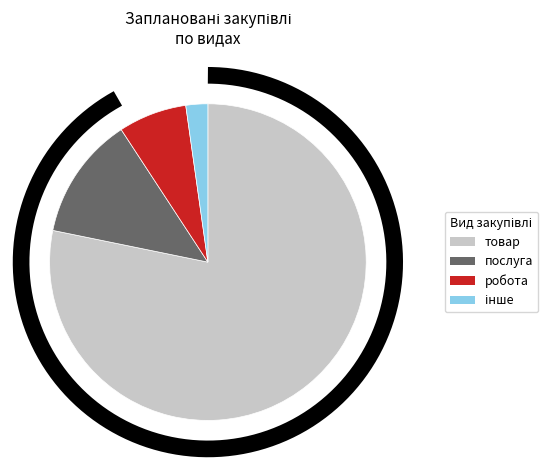

Is there a majority slice in this chart?

Yes